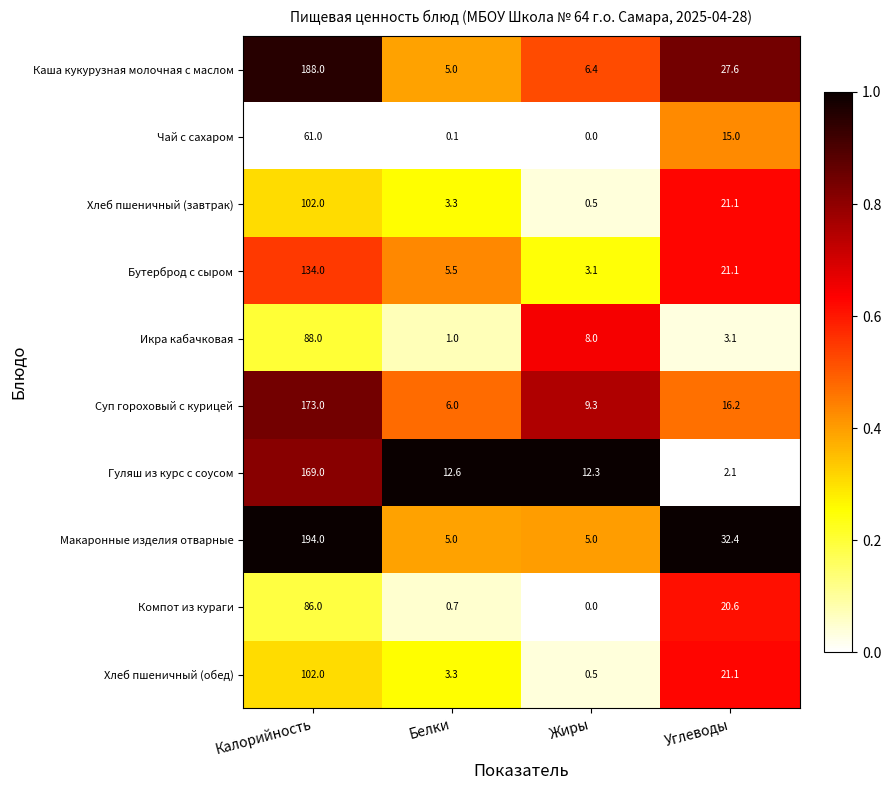

Which series has the largest total across all categories?

Макаронные изделия отварные